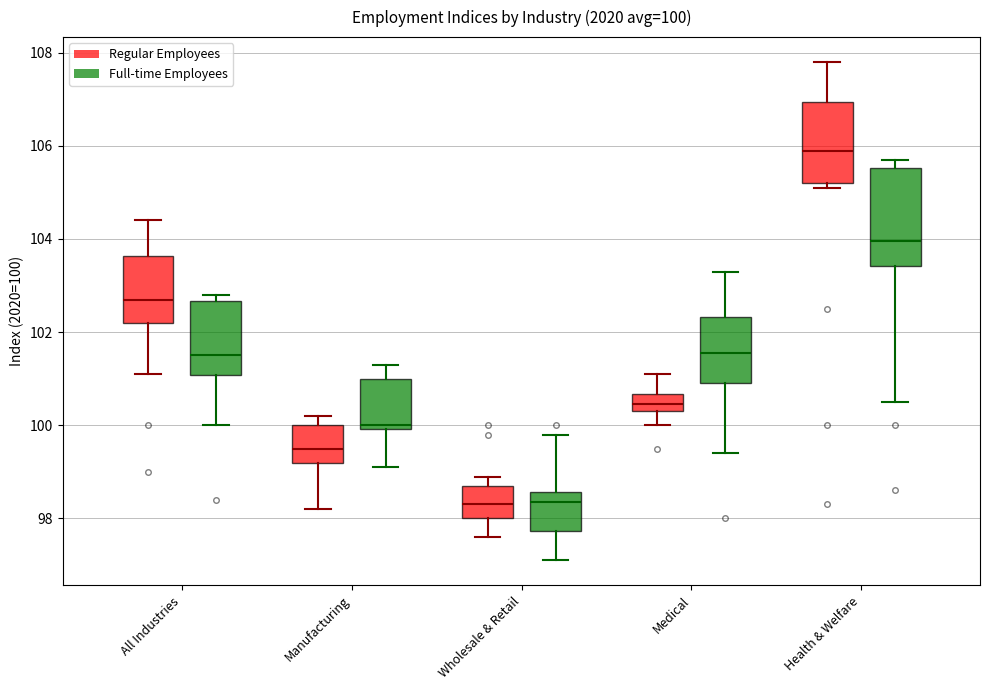

Which box is the tallest, from its lower edge to its upper edge?

Health & Welfare (Full-time Employees)